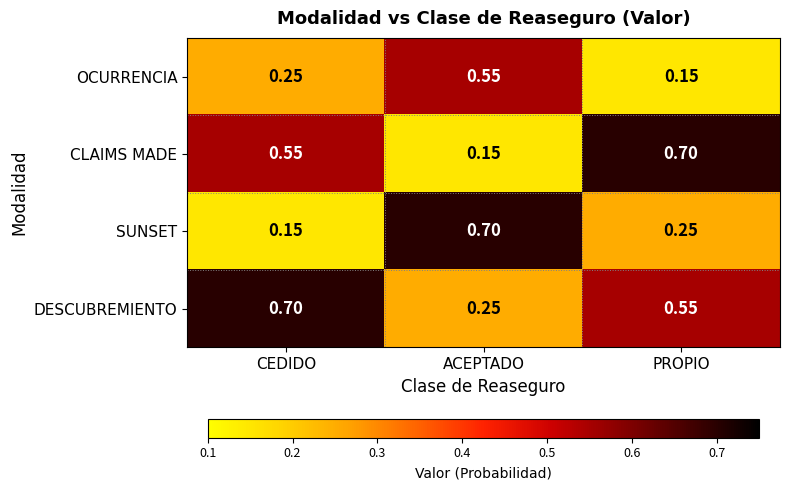

Which series changed the most between ACEPTADO and PROPIO?

CLAIMS MADE